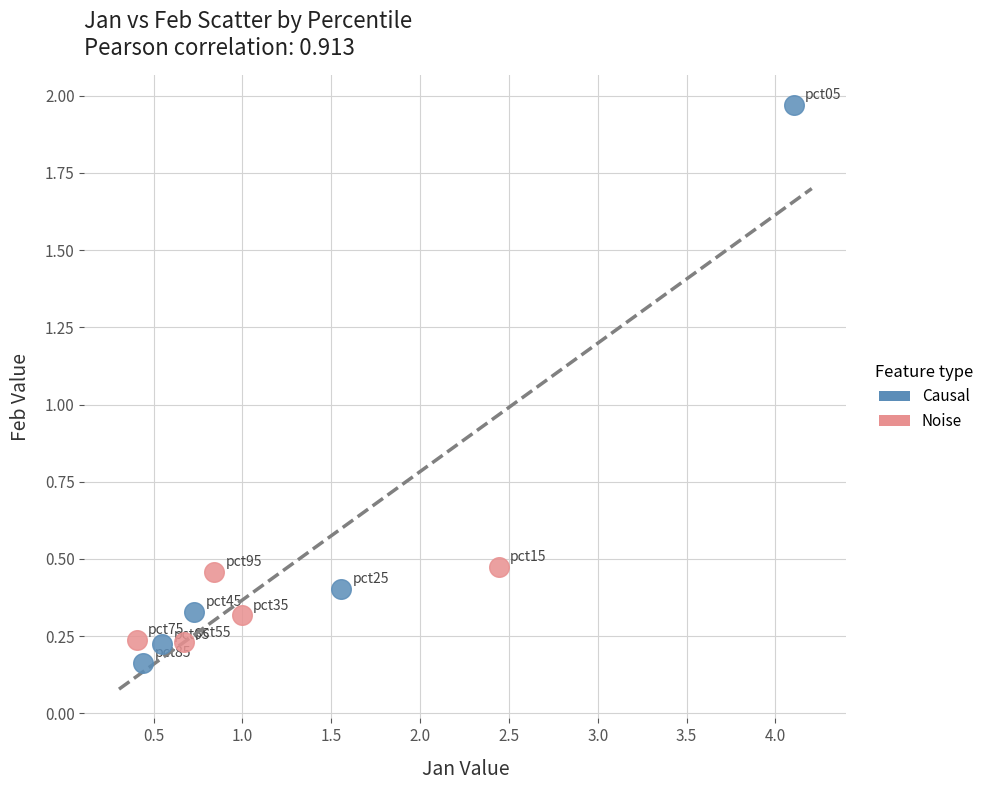

Which series contains the lowest Y value?

Causal